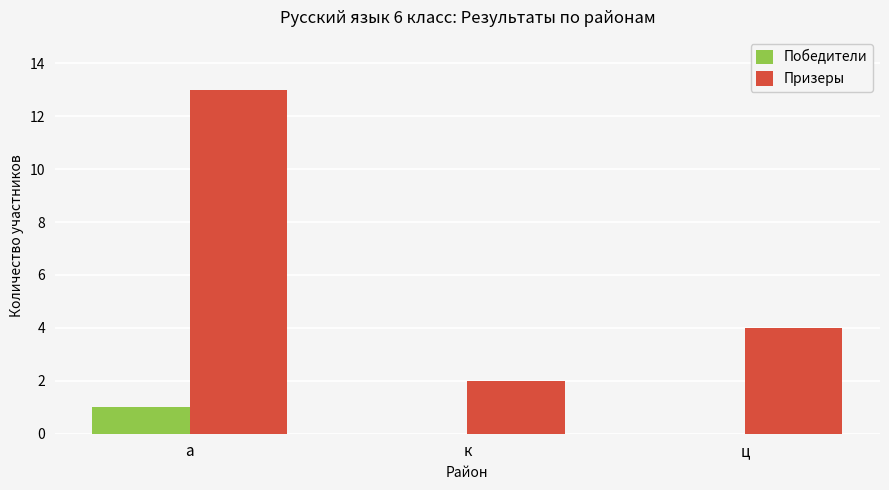

Are the bars horizontal?

No